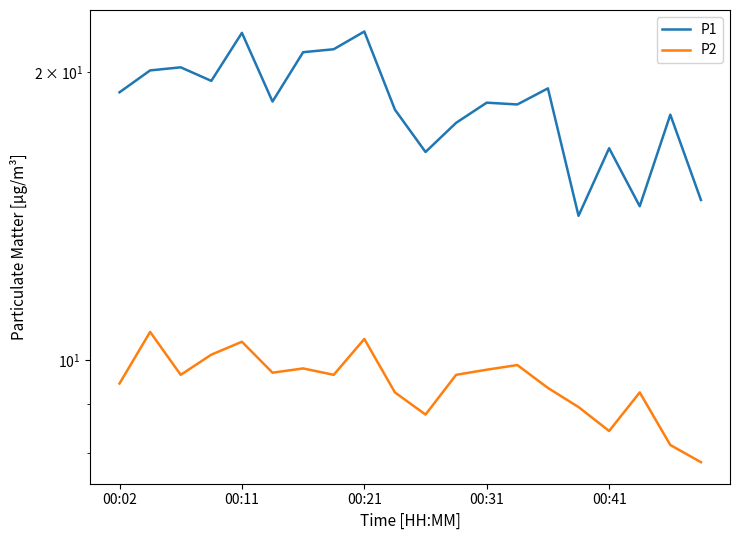

True or false: P1 and P2 intersect in this chart.

False